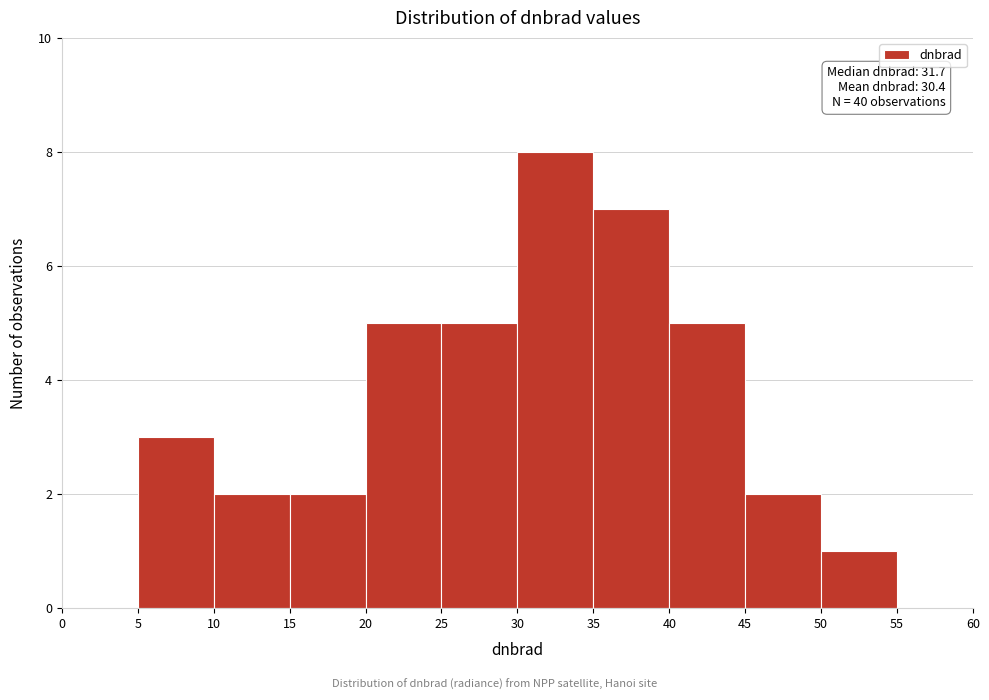

Over which range of the x-axis is the bar tallest?

30 to 35